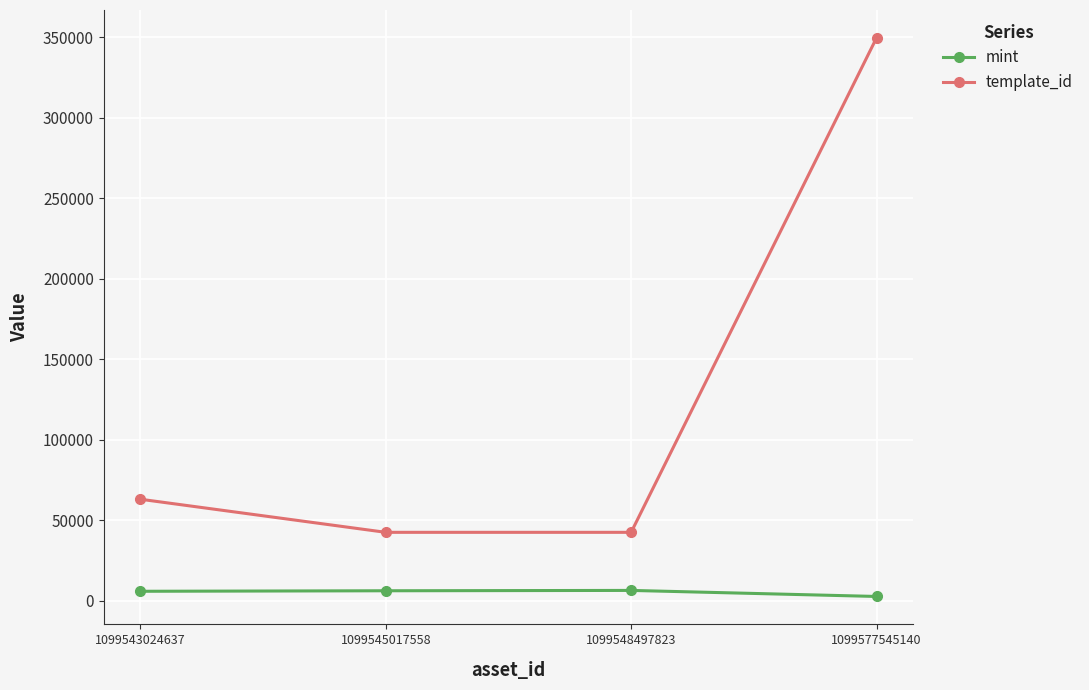

How many series are shown in this chart?

2